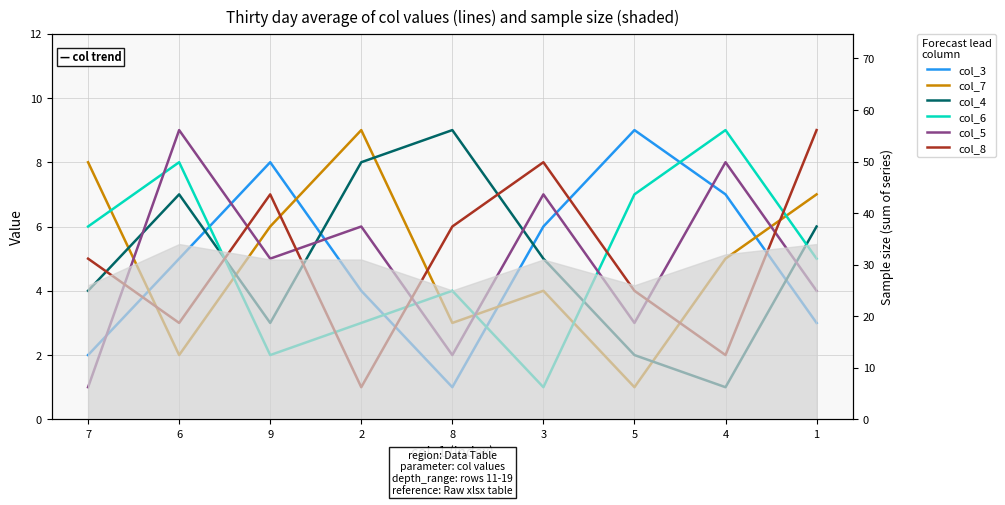

Where is the first local minimum for col_5?

9